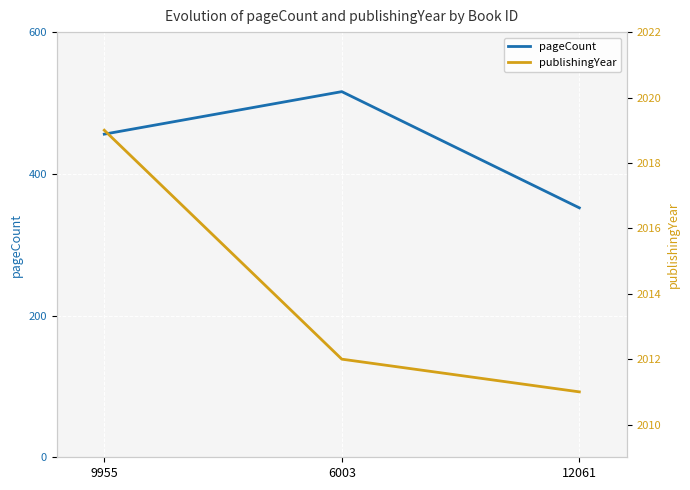

What is the label of the 2nd point from the left?

6003